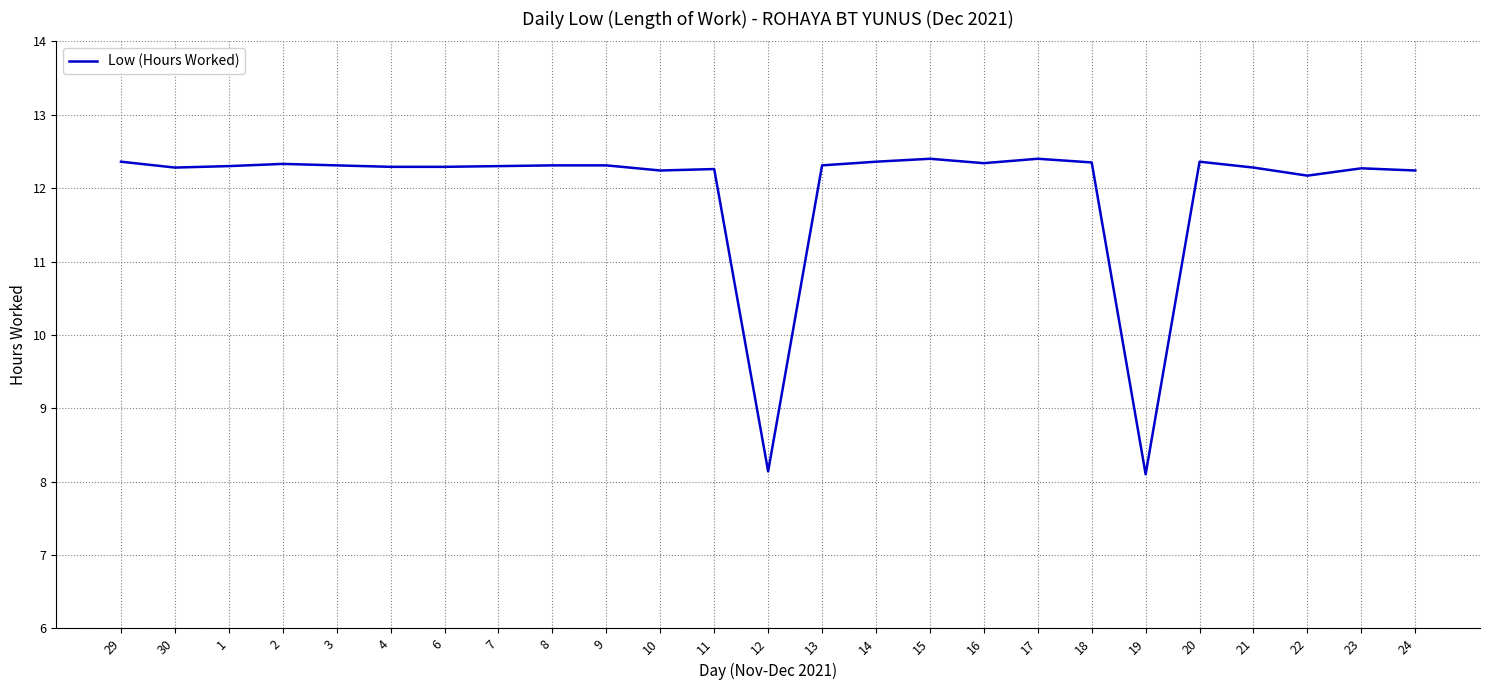

At which label does the data first exceed 12?

29